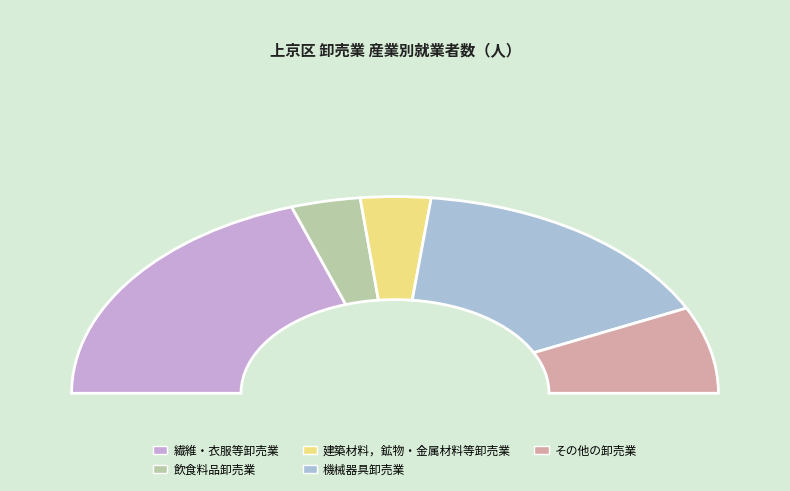

True or false: 建築材料，鉱物・金属材料等卸売業 accounts for 1% of the total.

False